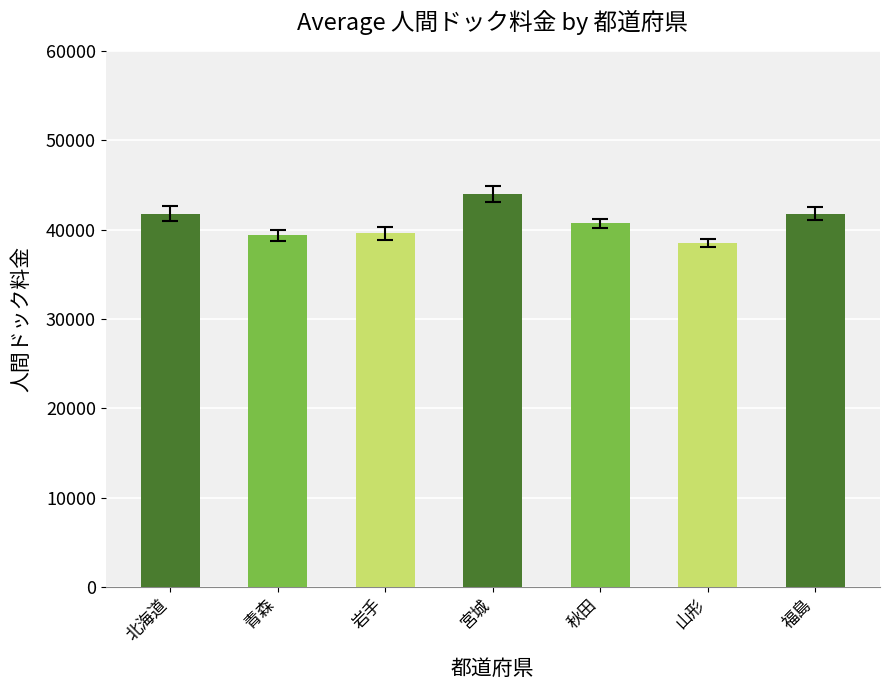

At which category does the chart reach its minimum across all series?

山形